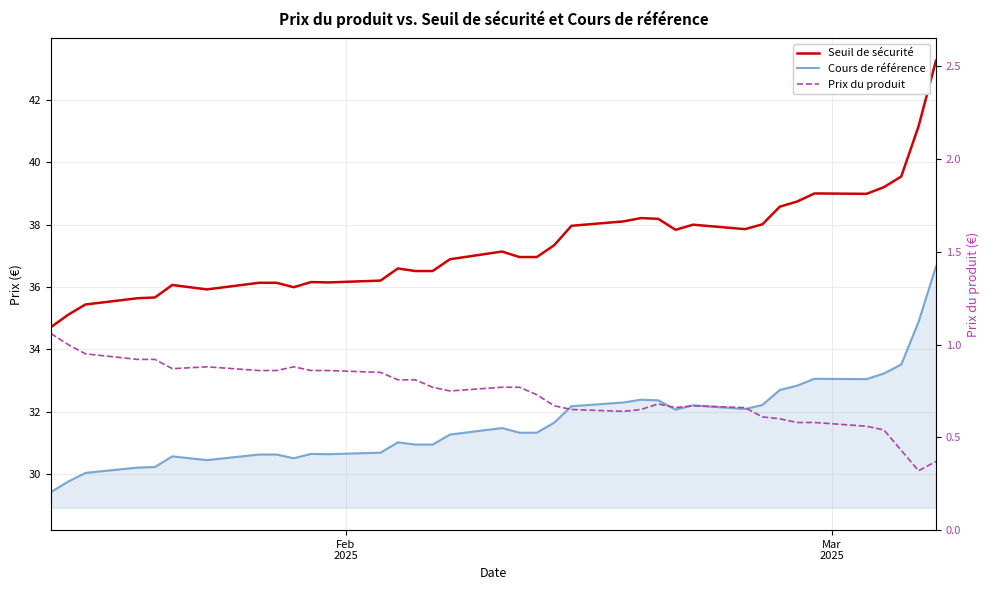

How many data points does each series have?

37